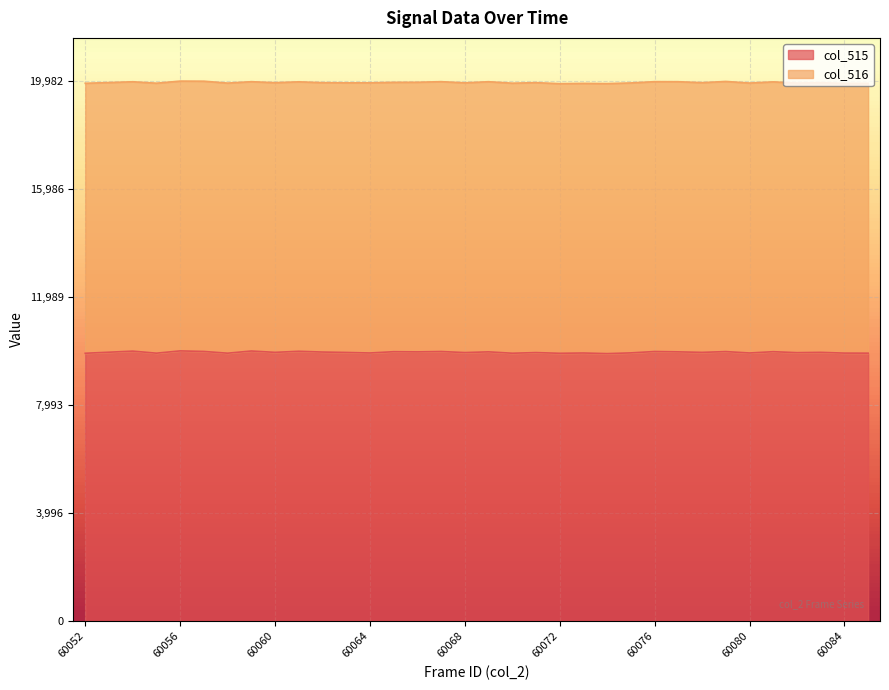

Rank the categories by value from lowest to highest.

60074, 60072, 60052, 60070, 60058, 60055, 60085, 60084, 60073, 60064, 60080, 60075, 60082, 60071, 60068, 60063, 60078, 60060, 60083, 60053, 60062, 60066, 60069, 60077, 60065, 60081, 60079, 60067, 60076, 60057, 60061, 60054, 60059, 60056